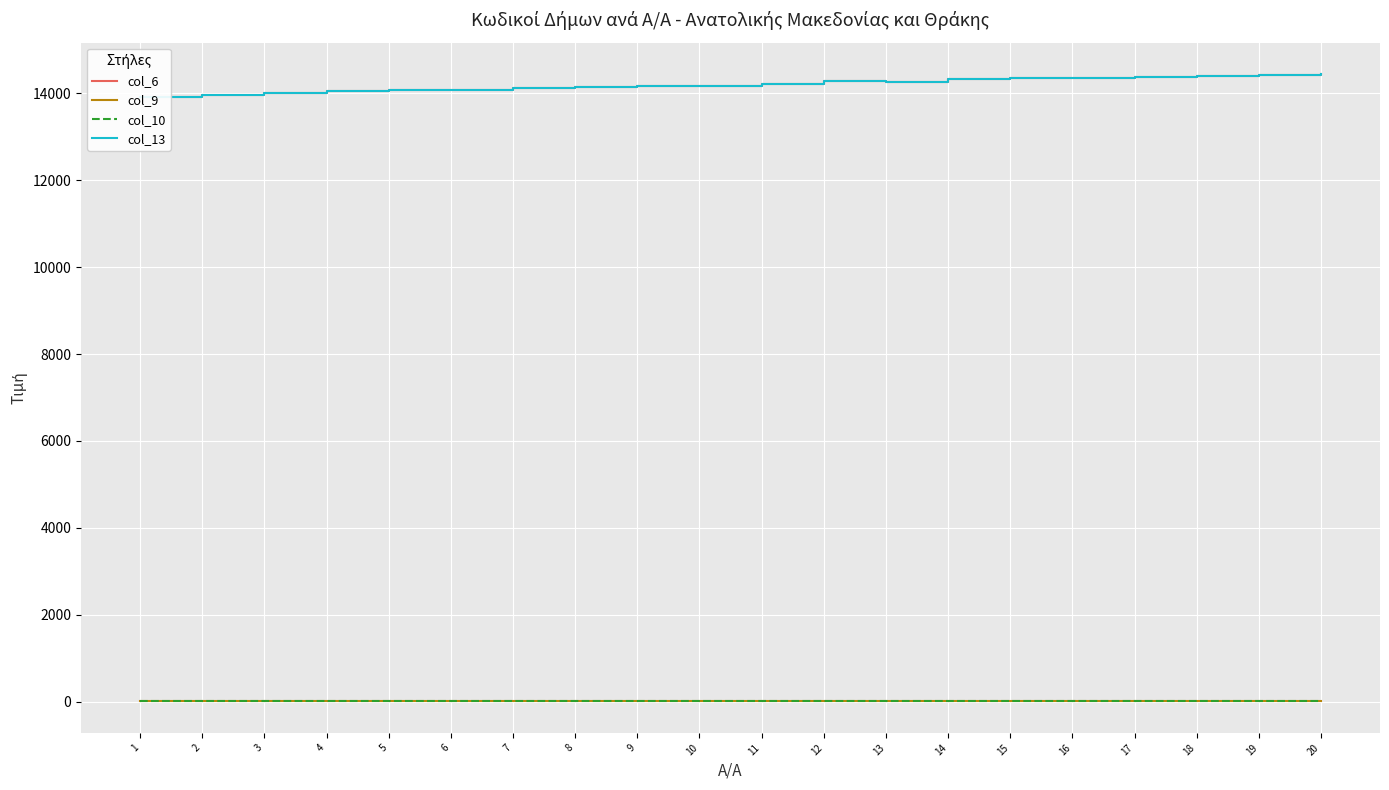

True or false: col_9 and col_6 cross at least once.

False